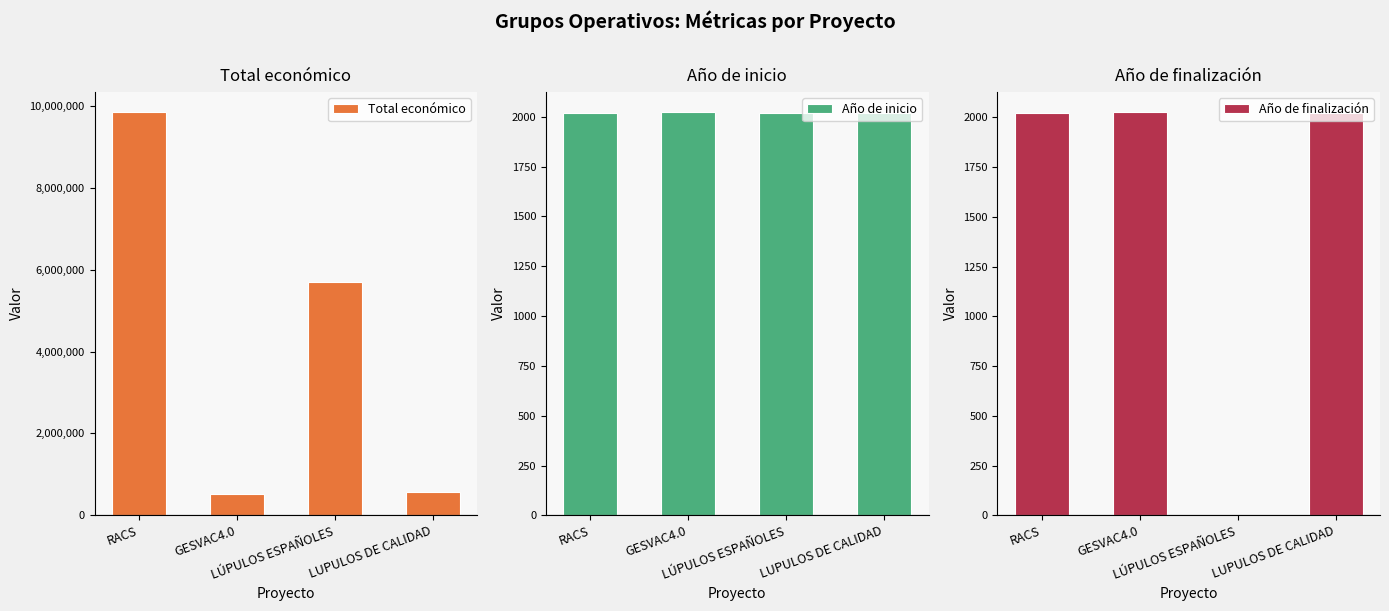

Reading left to right, what are all the values shown in this chart?

Total económico: RACS=9847932	GESVAC4.0=520062	LÚPULOS ESPAÑOLES=5685677	LUPULOS DE CALIDAD=577576
Año de inicio: RACS=2019	GESVAC4.0=2024	LÚPULOS ESPAÑOLES=2018	LUPULOS DE CALIDAD=2019
Año de finalización: RACS=2020	GESVAC4.0=2027	LÚPULOS ESPAÑOLES=0	LUPULOS DE CALIDAD=2021